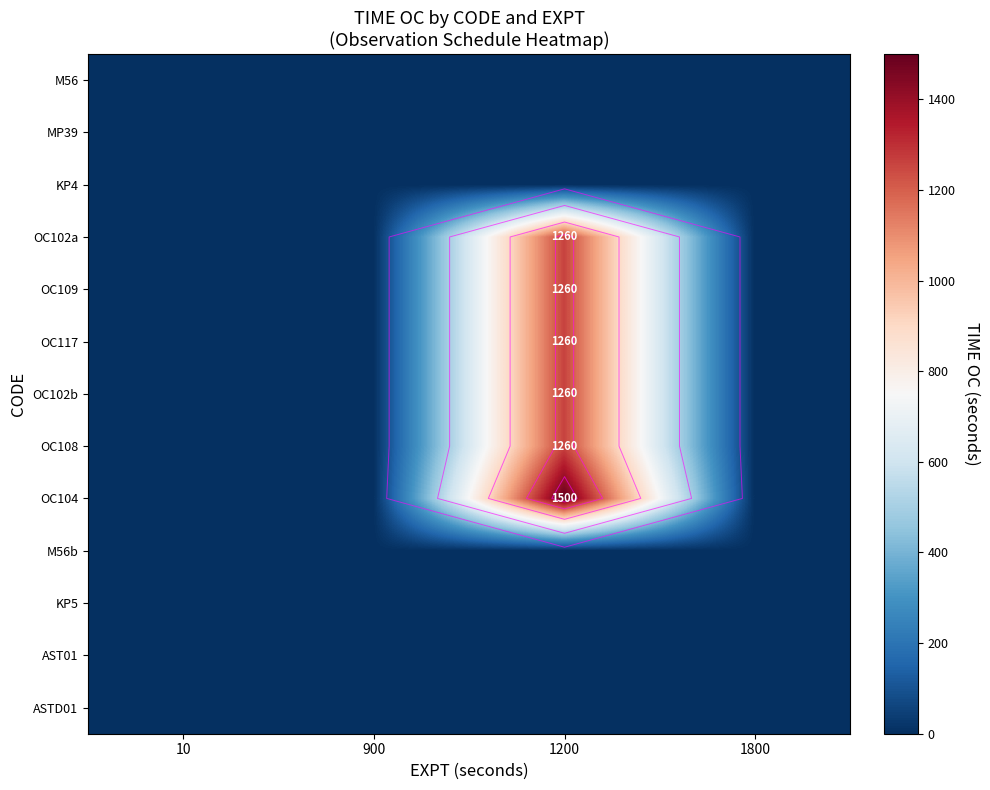

Which has a higher value, 1200 or 10?

1200